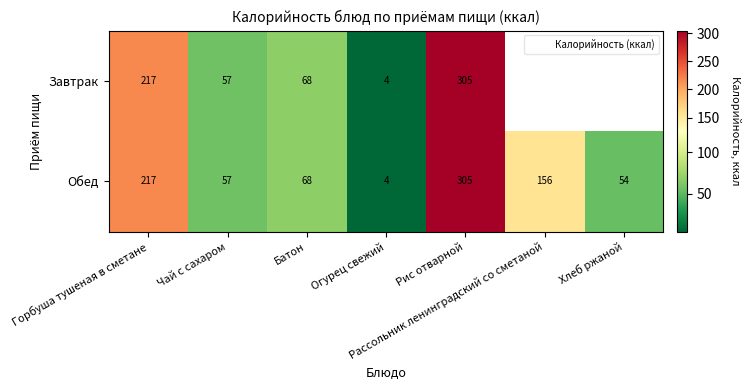

Between Хлеб ржаной and Рассольник ленинградский со сметаной, which is larger?

Рассольник ленинградский со сметаной